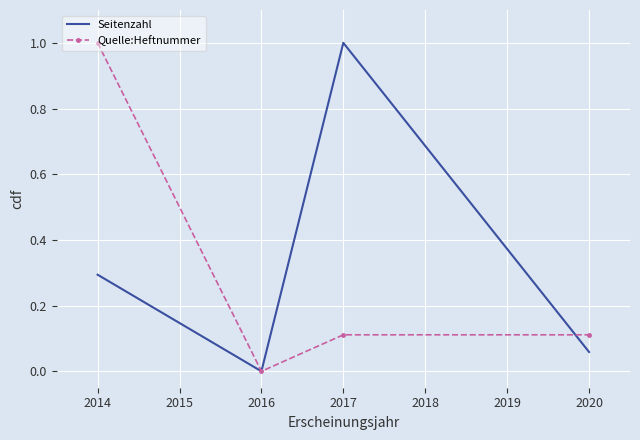

The value of Seitenzahl at 2017 is 1.0. True or false?

True